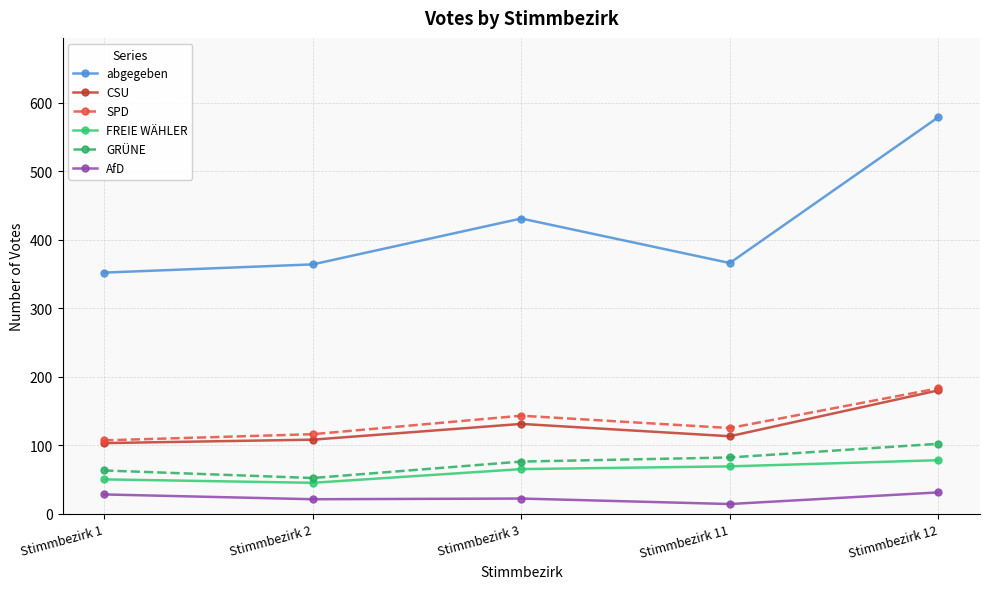

True or false: SPD has a value of 116 at Stimmbezirk 2.

True